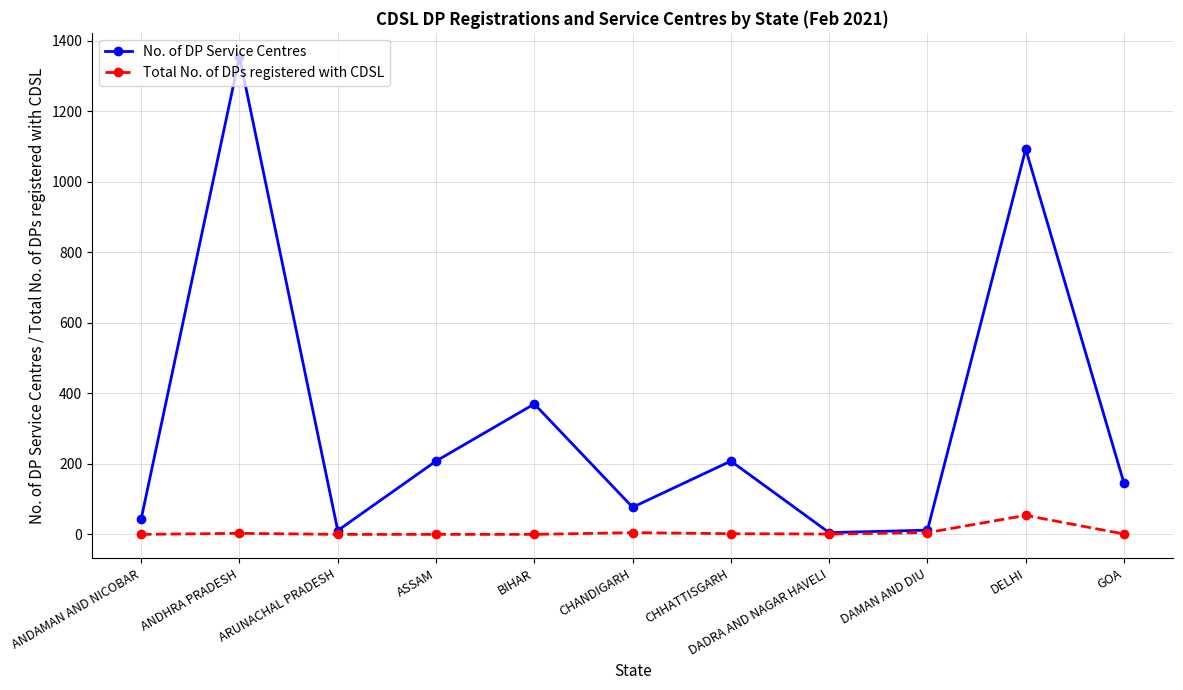

In No. of DP Service Centres, how many points are lower than both neighbors (excluding endpoints)?

3